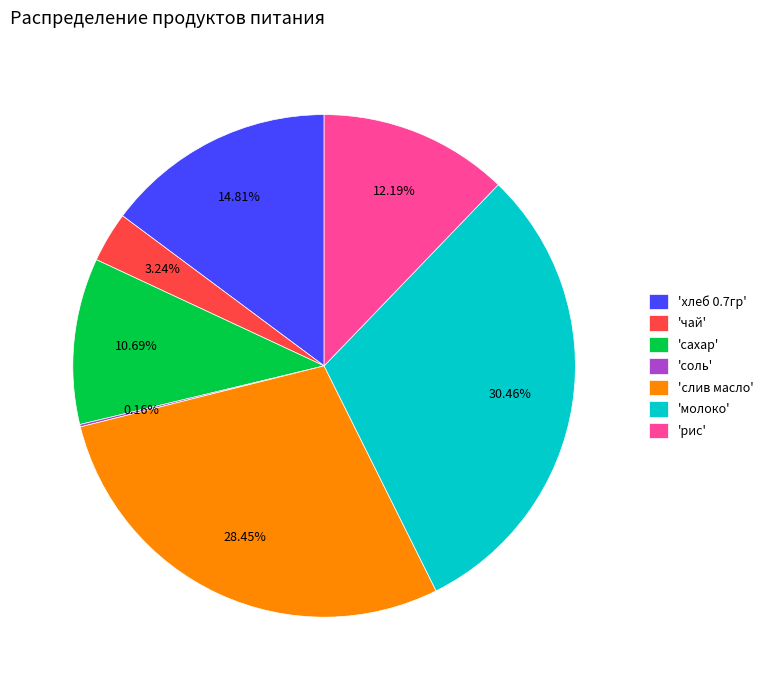

Approximately how many times larger is the value at 'слив масло' compared to 'хлеб 0.7гр'?

1.9